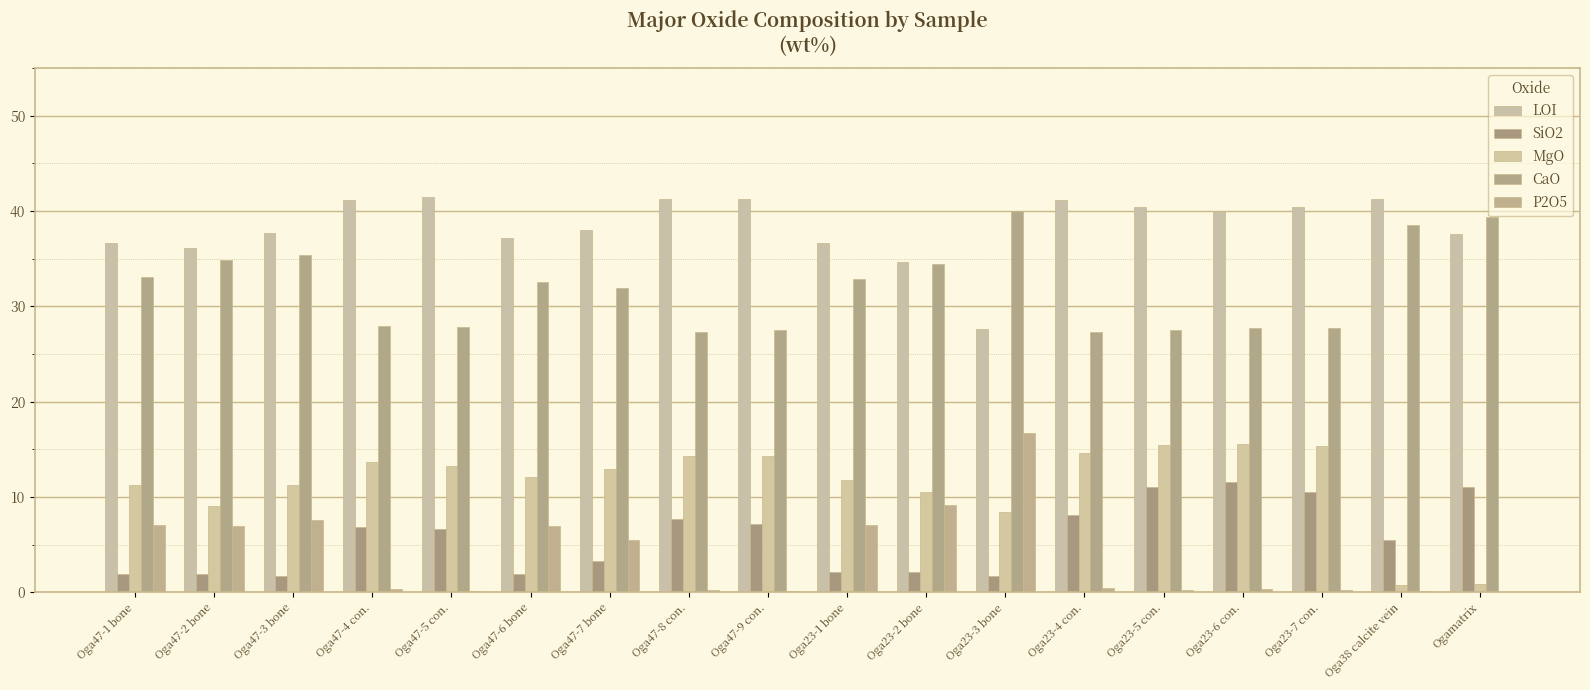

Count the number of data series in this chart.

5